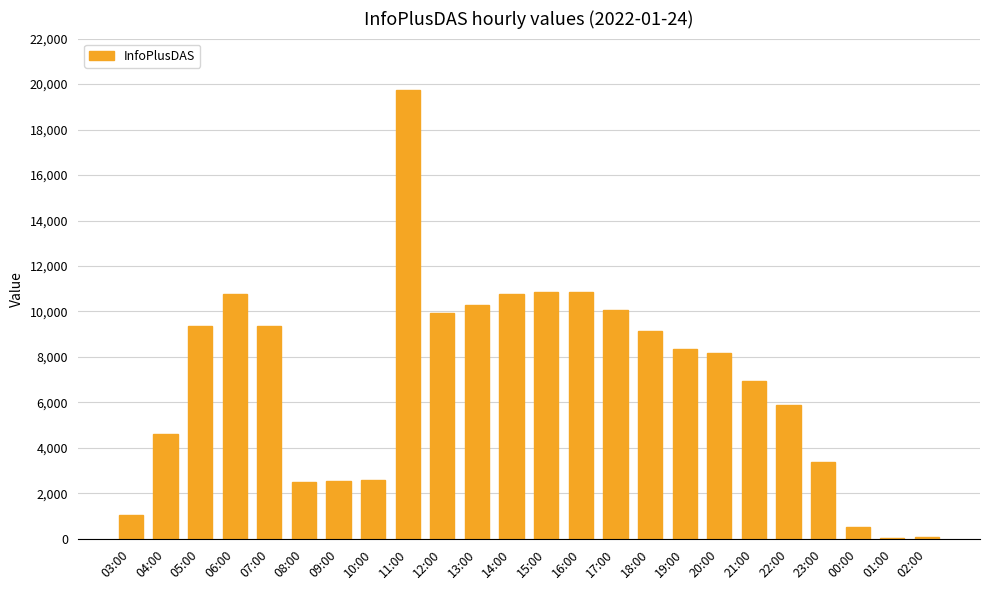

How many data points does each series have?

24